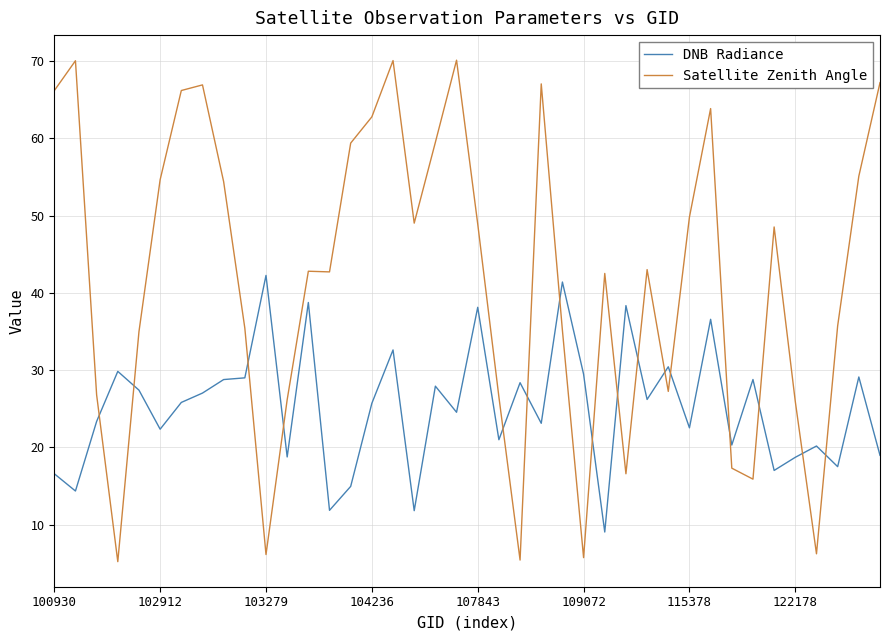

Which series has the largest range (max minus min)?

Satellite Zenith Angle